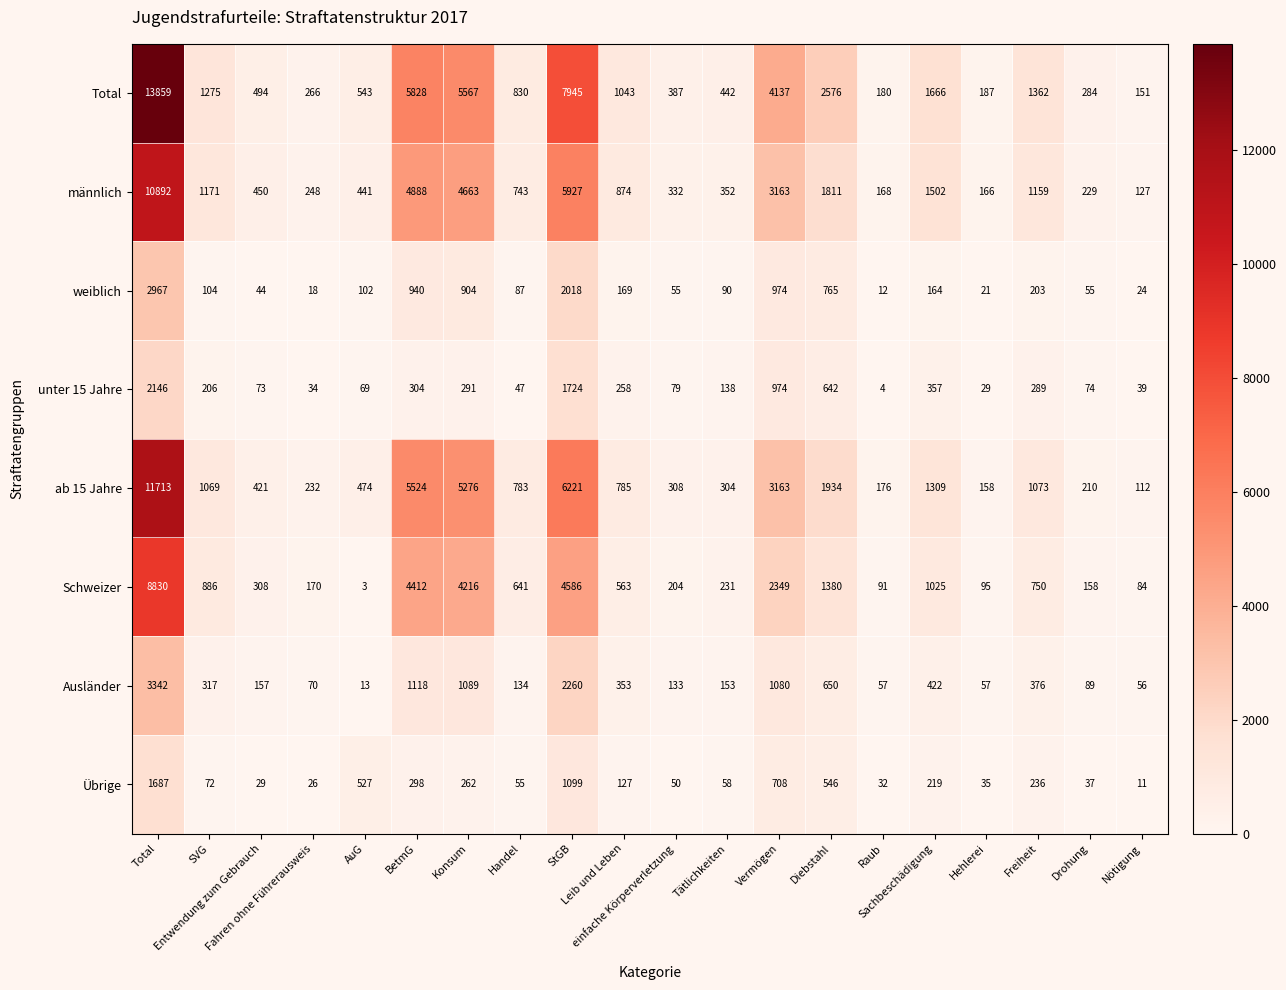

What is the sum of all Ausländer values?

11926